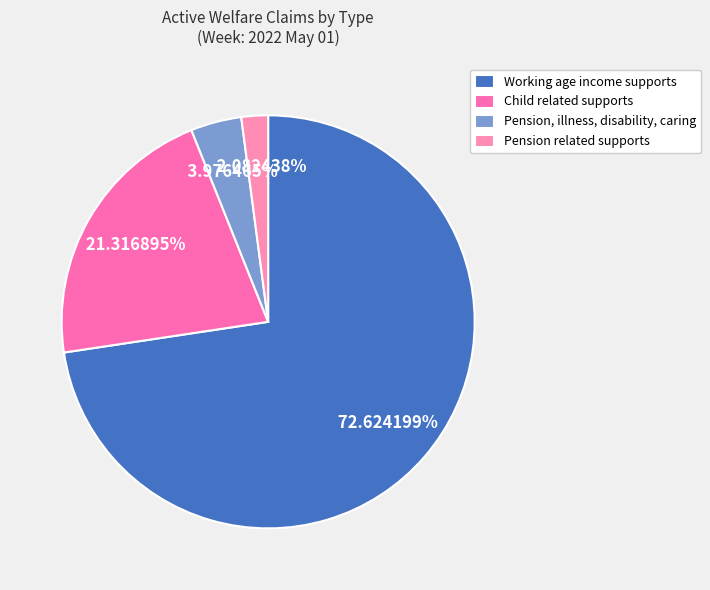

Approximately how many times larger is the value at Working age income supports compared to Child related supports?

3.4